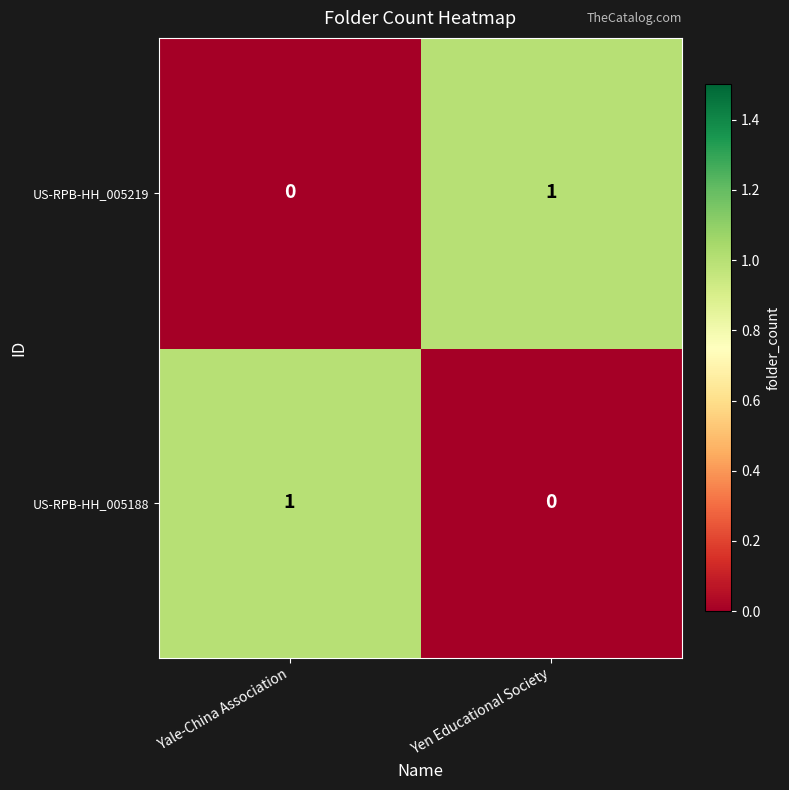

Is it true that US-RPB-HH_005188 equals 0 at Yen Educational Society?

True